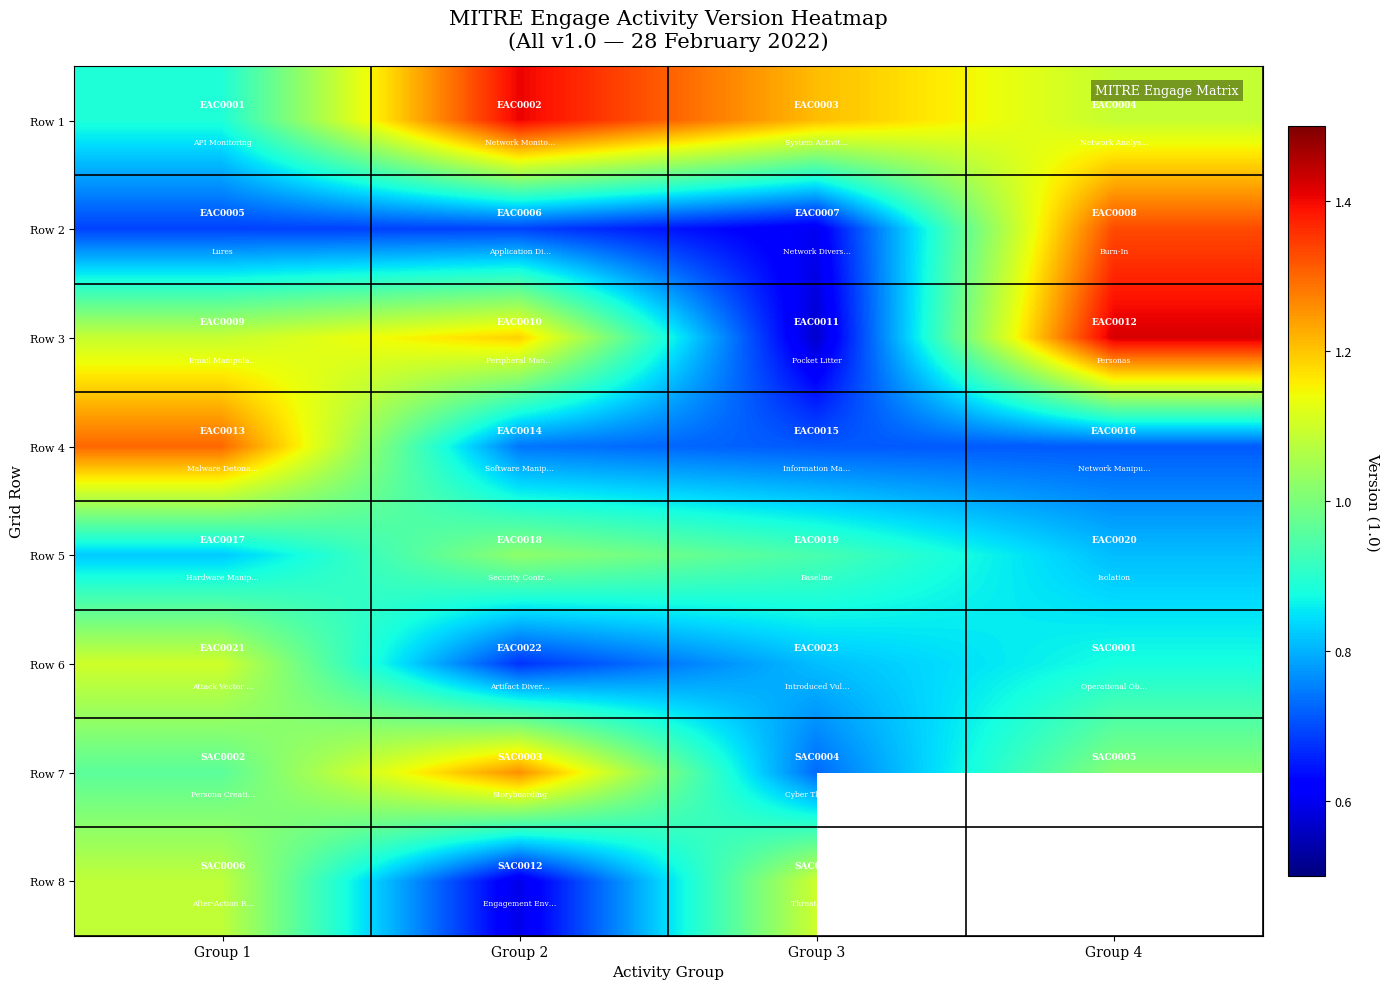

How many Row 4 values are between 0 and 1?

3